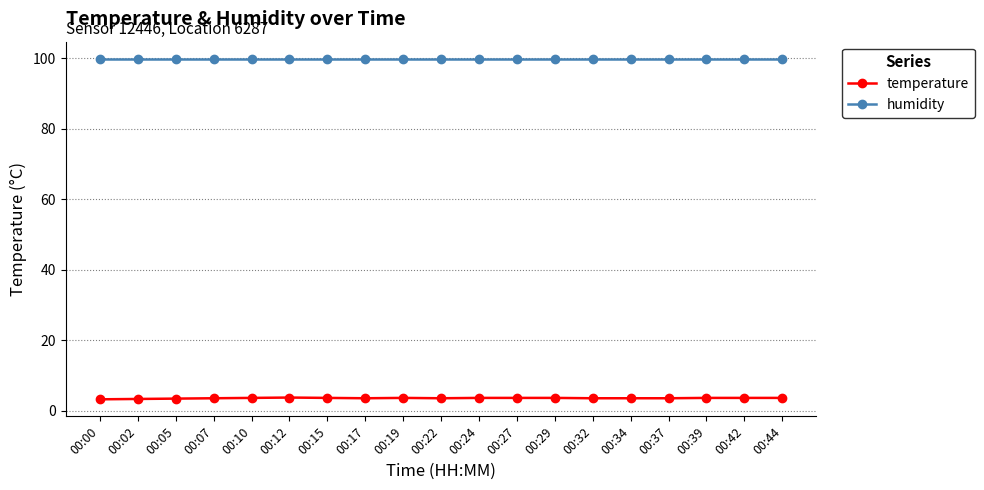

Rank the series by their average value, from highest to lowest.

humidity, temperature